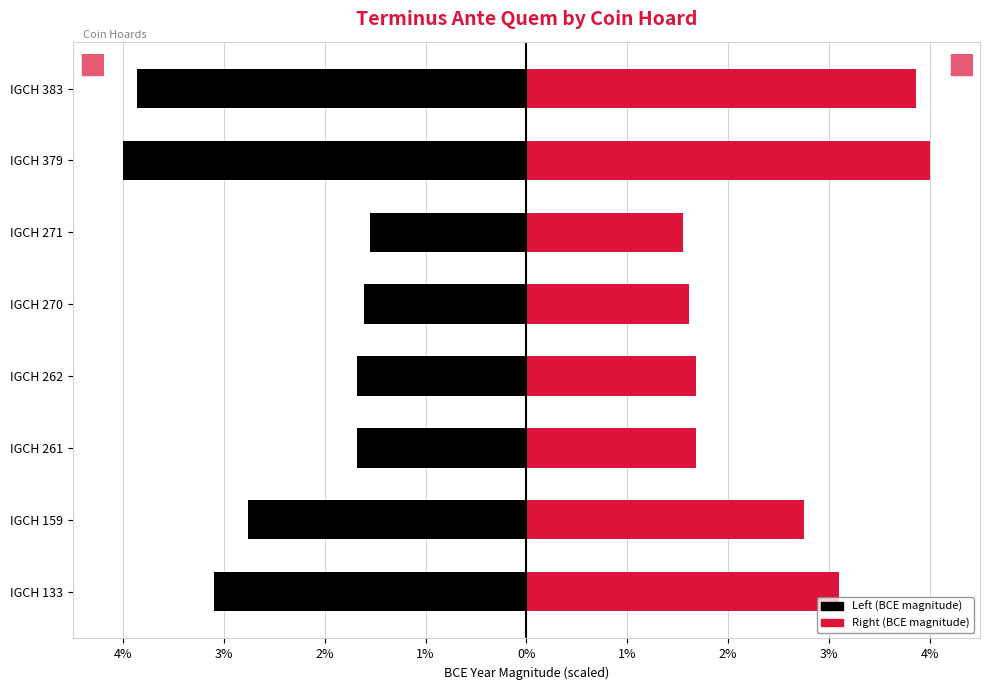

List the series in order of their peak value, highest first.

Right (BCE magnitude), Left (BCE magnitude)